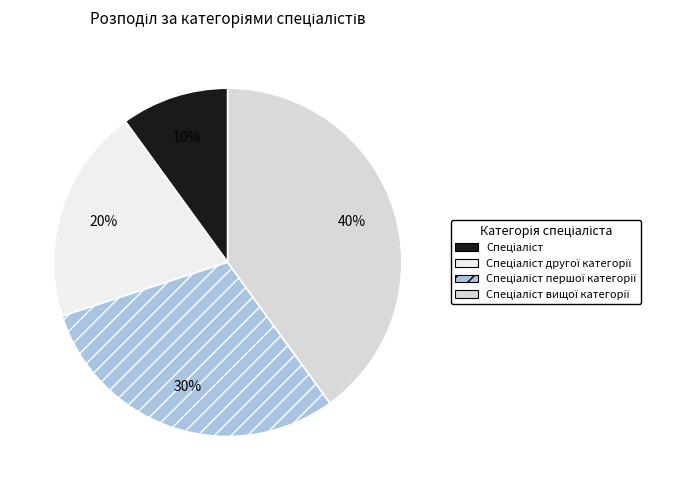

Which slice is the smallest?

Спеціаліст